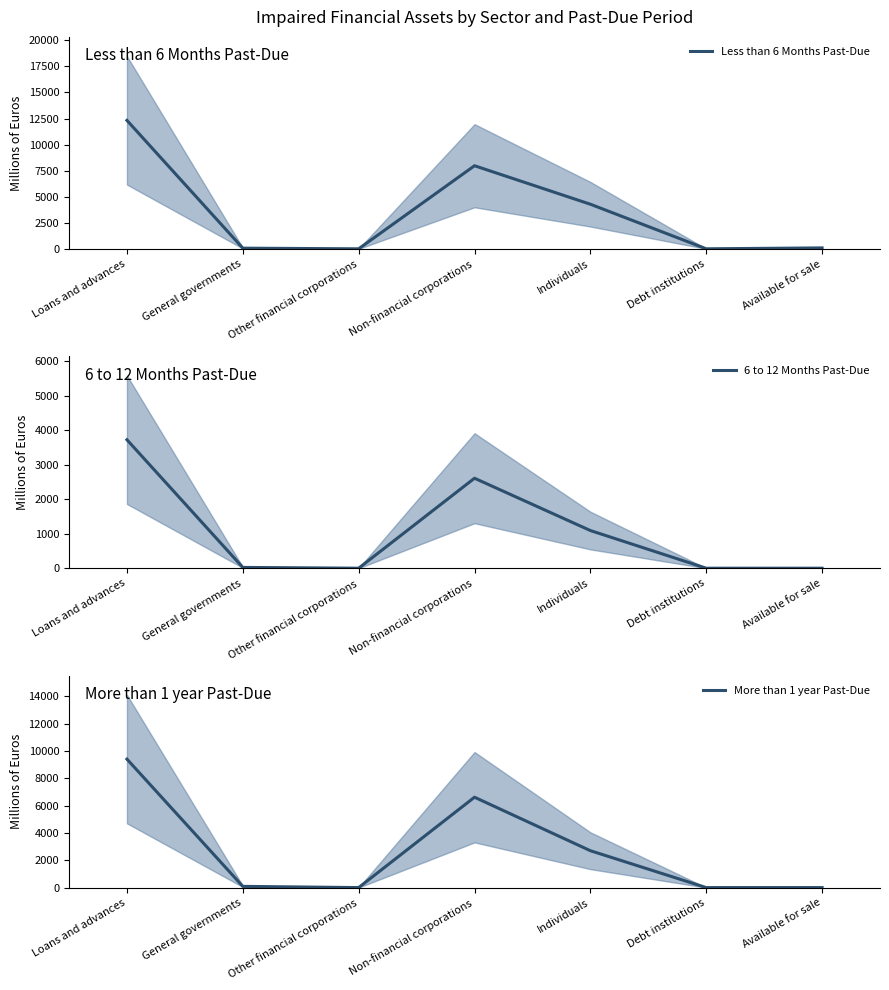

How many values in the More than 1 year Past-Due series are below 89?

3